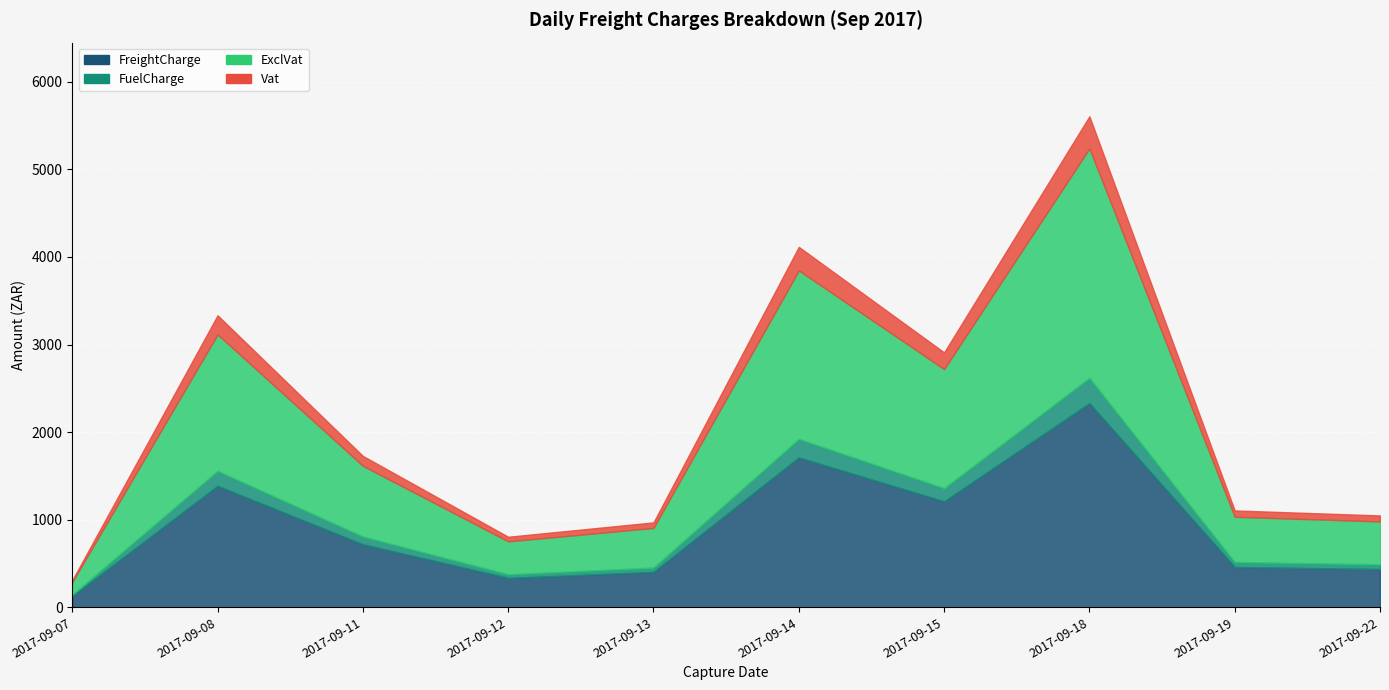

At which category does the chart reach its minimum across all series?

2017-09-07